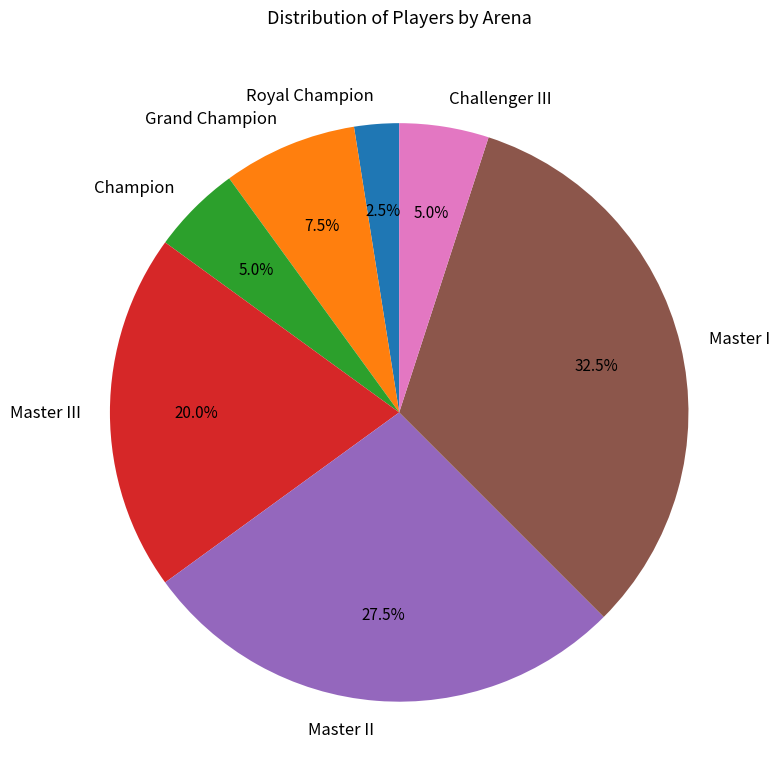

What is the ratio of the value at Master II to the value at Master III?

1.4